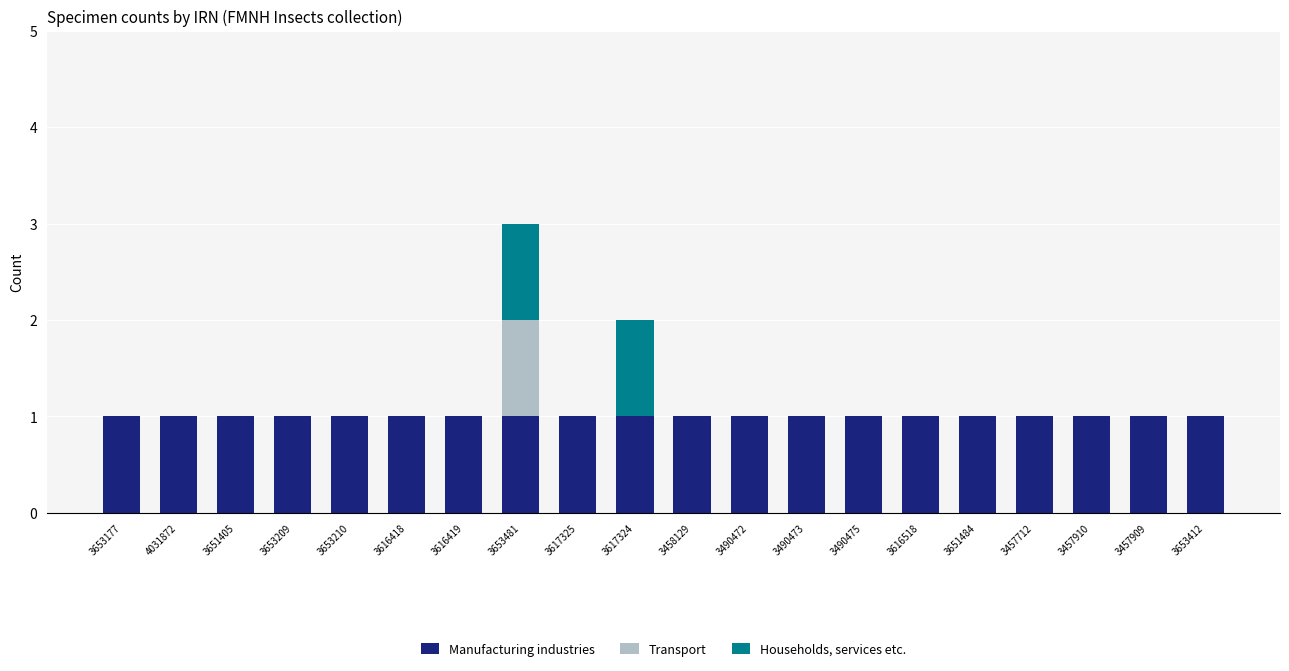

How many series are shown in this chart?

3